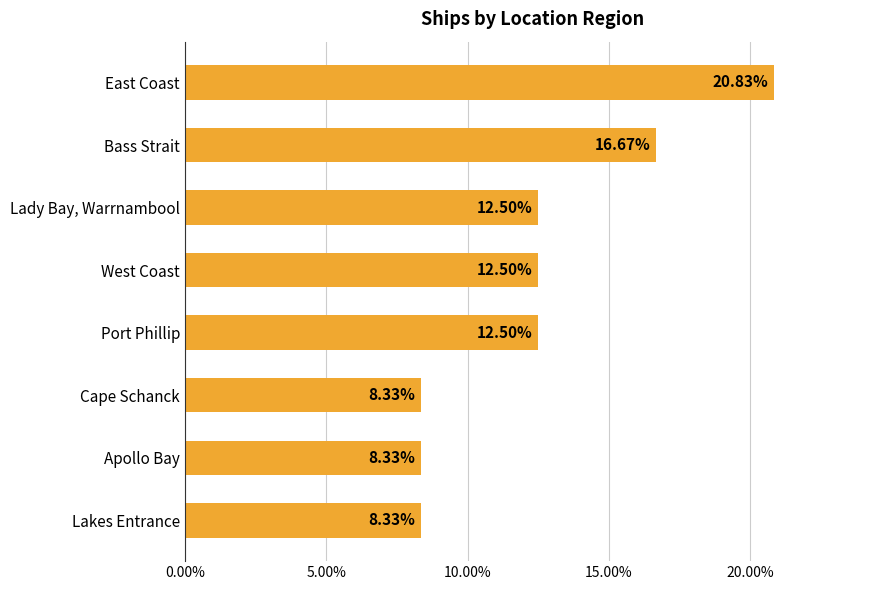

Are the bars horizontal?

Yes